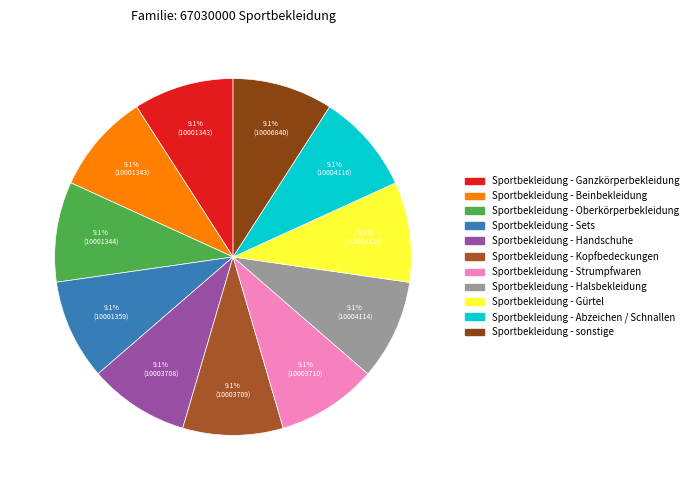

How many slices are in this pie chart?

11